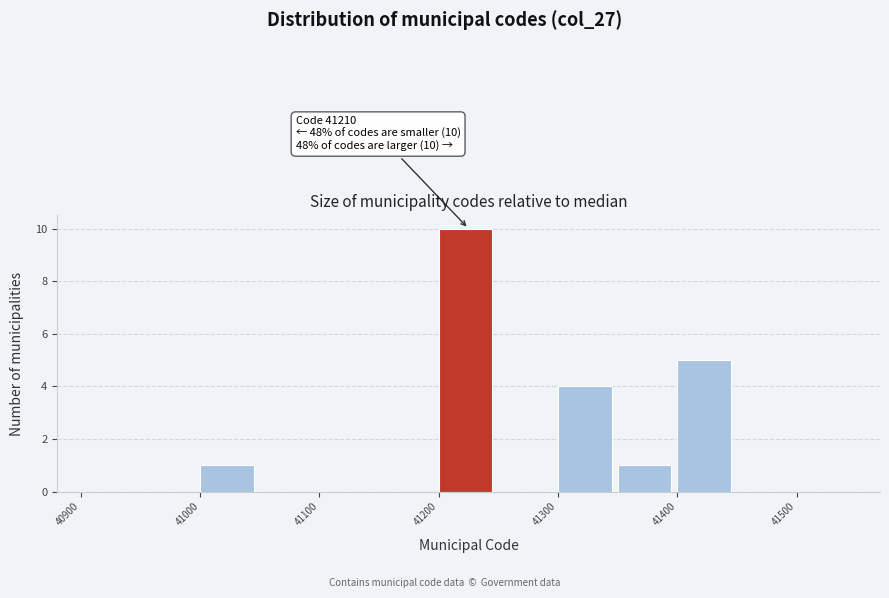

Over which range of the x-axis is the bar tallest?

41200 to 41250